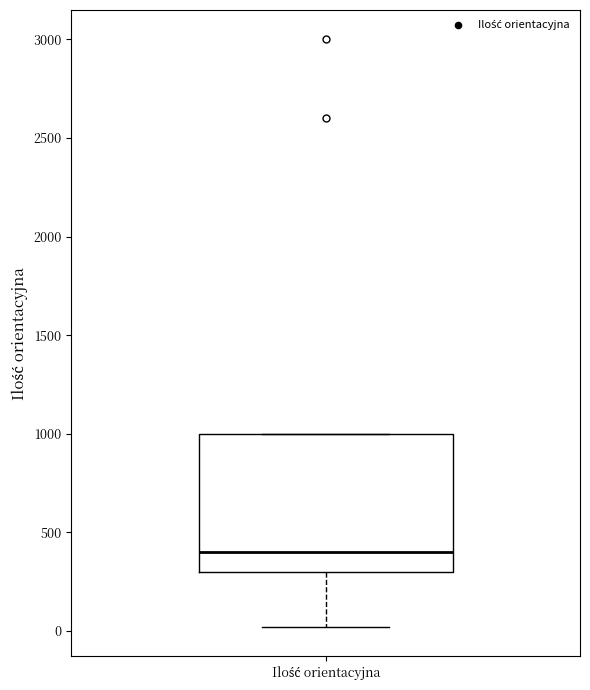

Read this box plot against the y-axis: the position of the median line, the range covered by the box, and the ends of both whiskers. The values are not printed on the chart, so give them approximately, as read against the axis.

median 400, box 300 to 1000, whiskers 0 to 1000